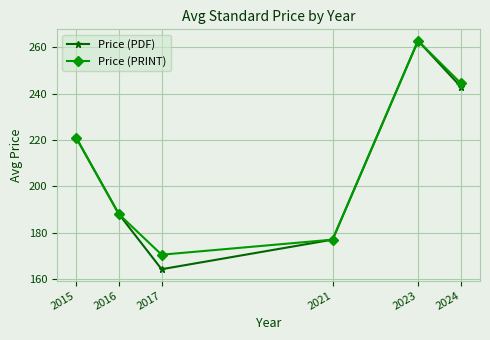

The value of Price (PRINT) at 2021 is 177.0. True or false?

True